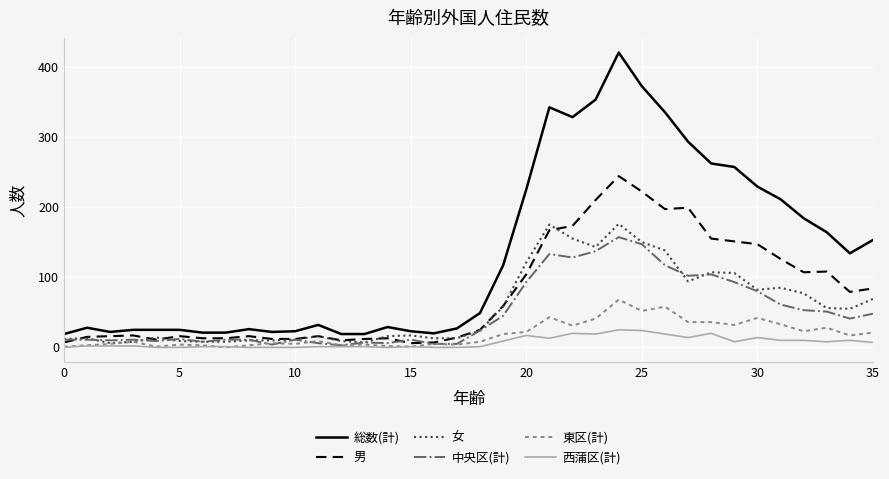

True or false: 総数(計) and 中央区(計) cross at least once.

False